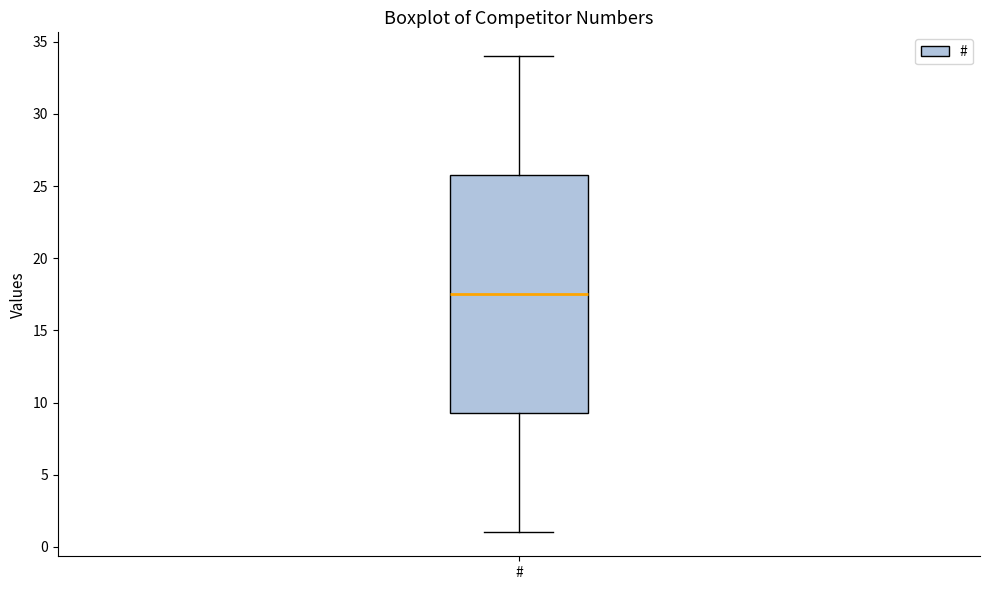

Transcribe this box plot: give where the median line is, the range the box spans, and where the two whiskers end, as read against the y-axis. The values are not printed on the chart, so give them approximately, as read against the axis.

median 17.5, box 9.5 to 26.0, whiskers 1.0 to 34.0